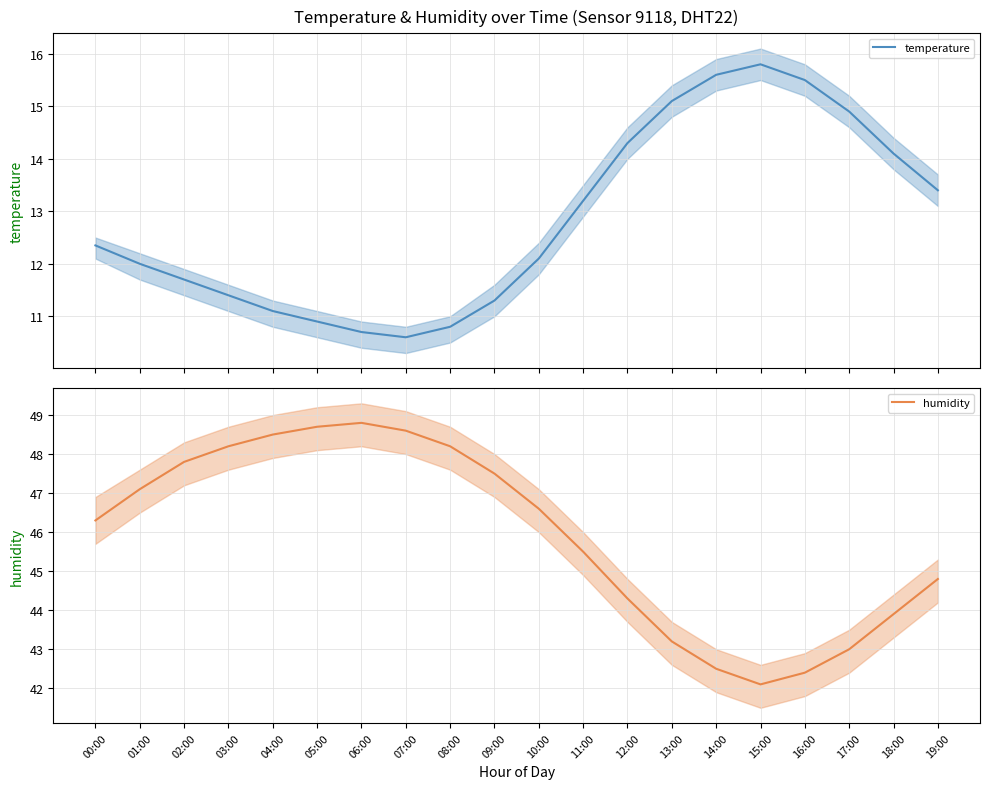

The humidity series shows 70.2 at 07:00. True or false?

False